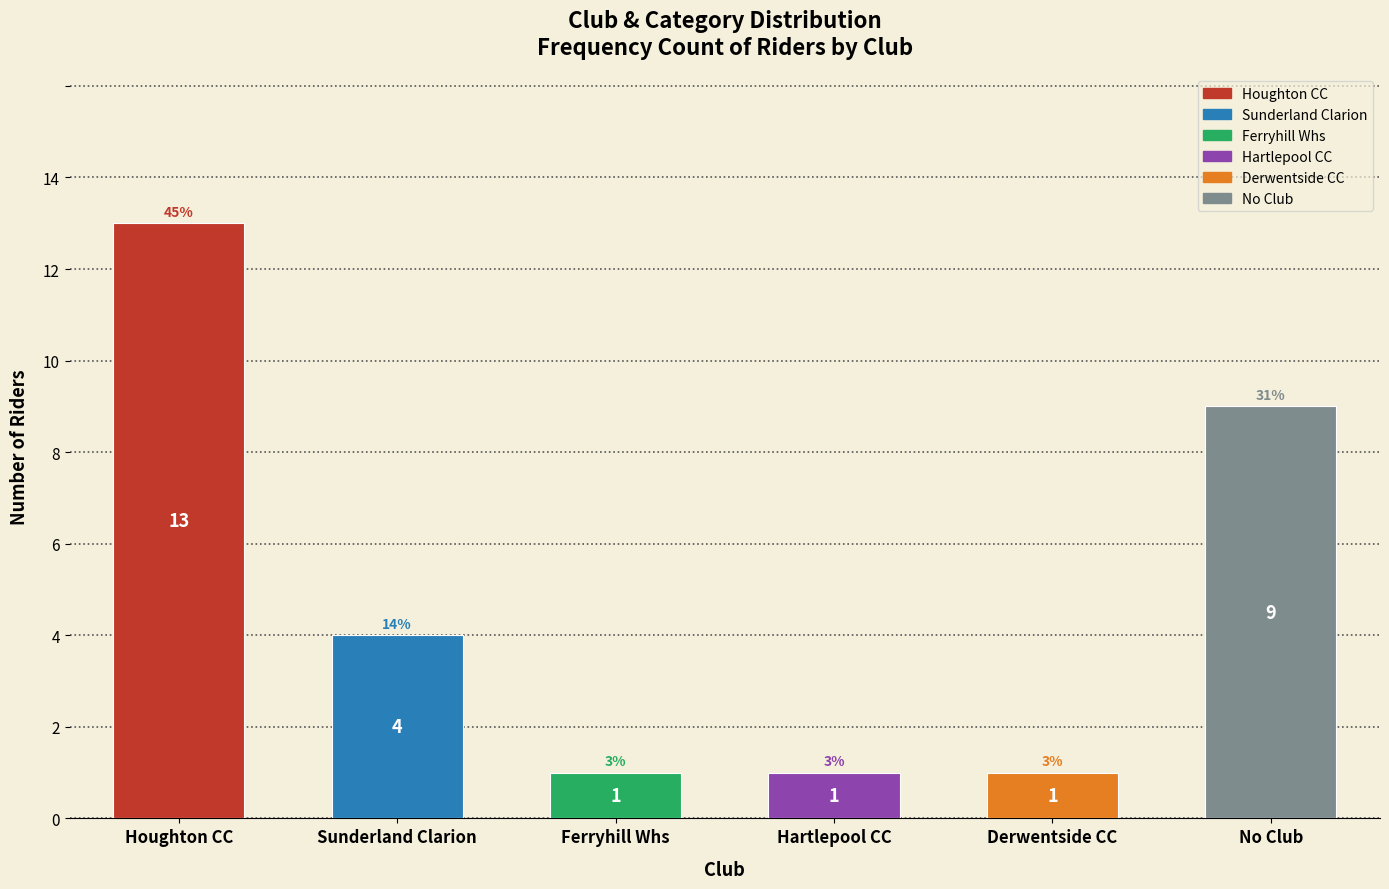

Reading left to right, what are all the values shown in this chart?

Houghton CC=13	Sunderland Clarion=4	Ferryhill Whs=1	Hartlepool CC=1	Derwentside CC=1	No Club=9